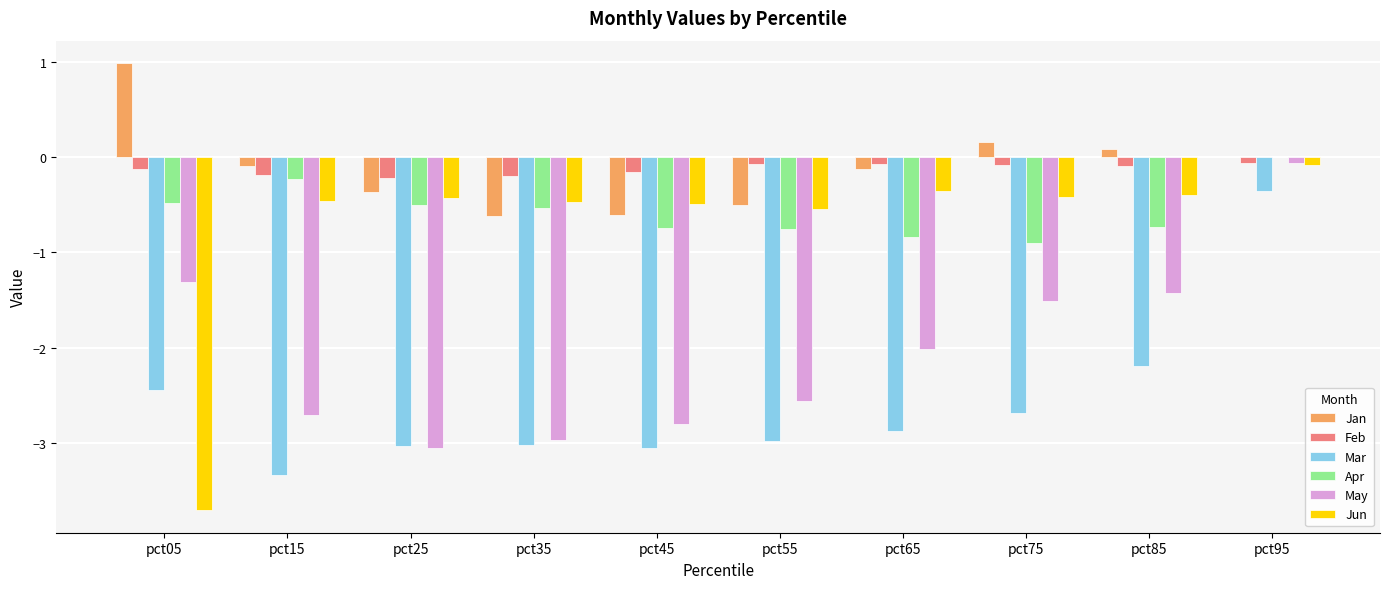

Is it true that Mar equals -1.4 at pct75?

False